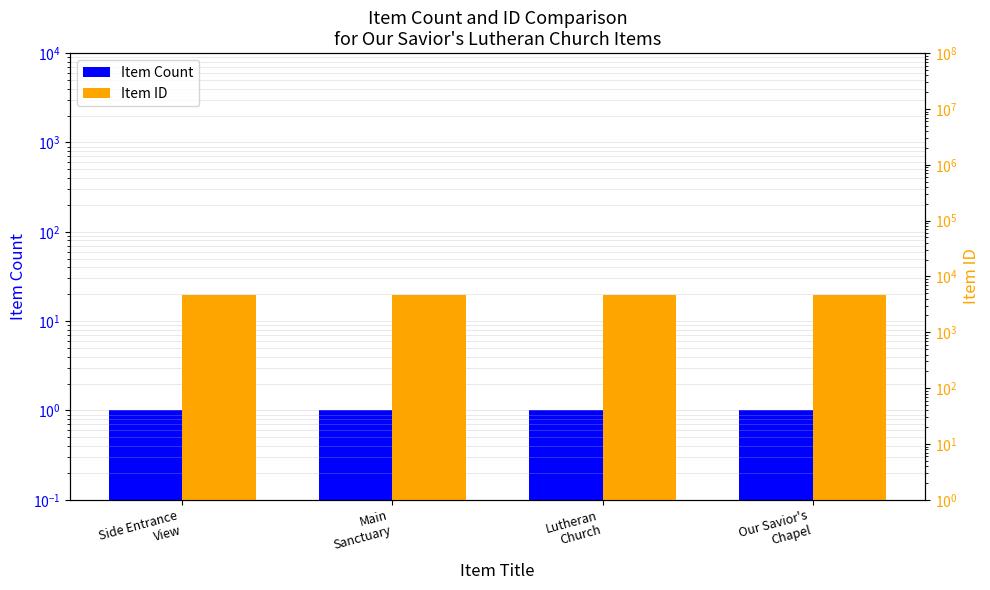

Are the bars grouped side by side (vs. stacked)?

Yes